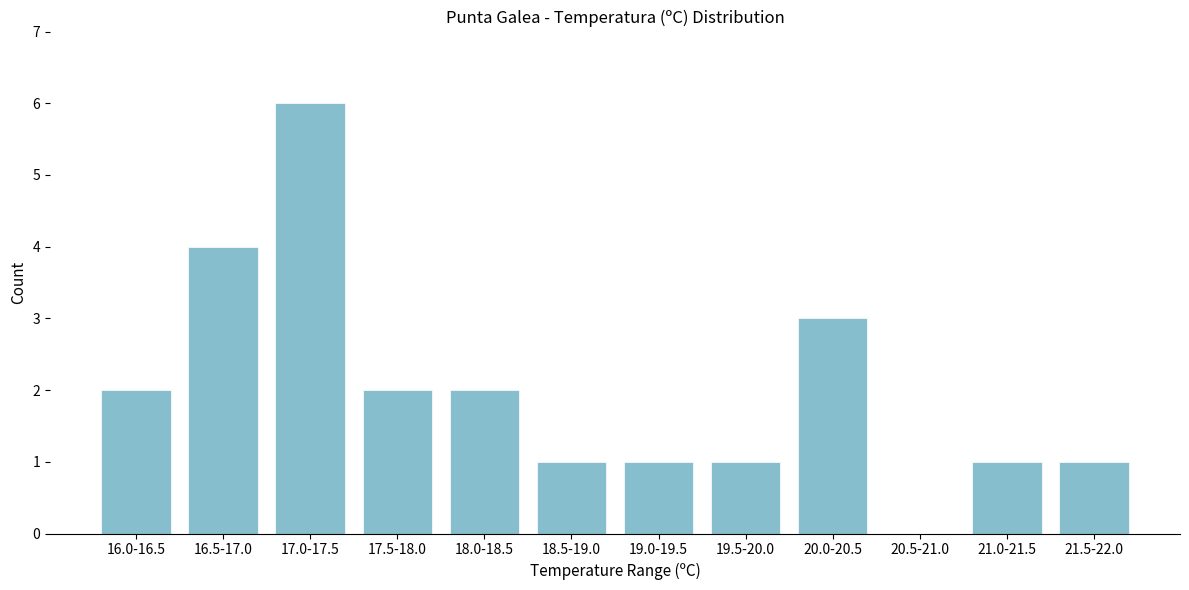

Reading right to left, list all the values displayed in this chart.

21.5-22.0=1	21.0-21.5=1	20.5-21.0=0	20.0-20.5=3	19.5-20.0=1	19.0-19.5=1	18.5-19.0=1	18.0-18.5=2	17.5-18.0=2	17.0-17.5=6	16.5-17.0=4	16.0-16.5=2